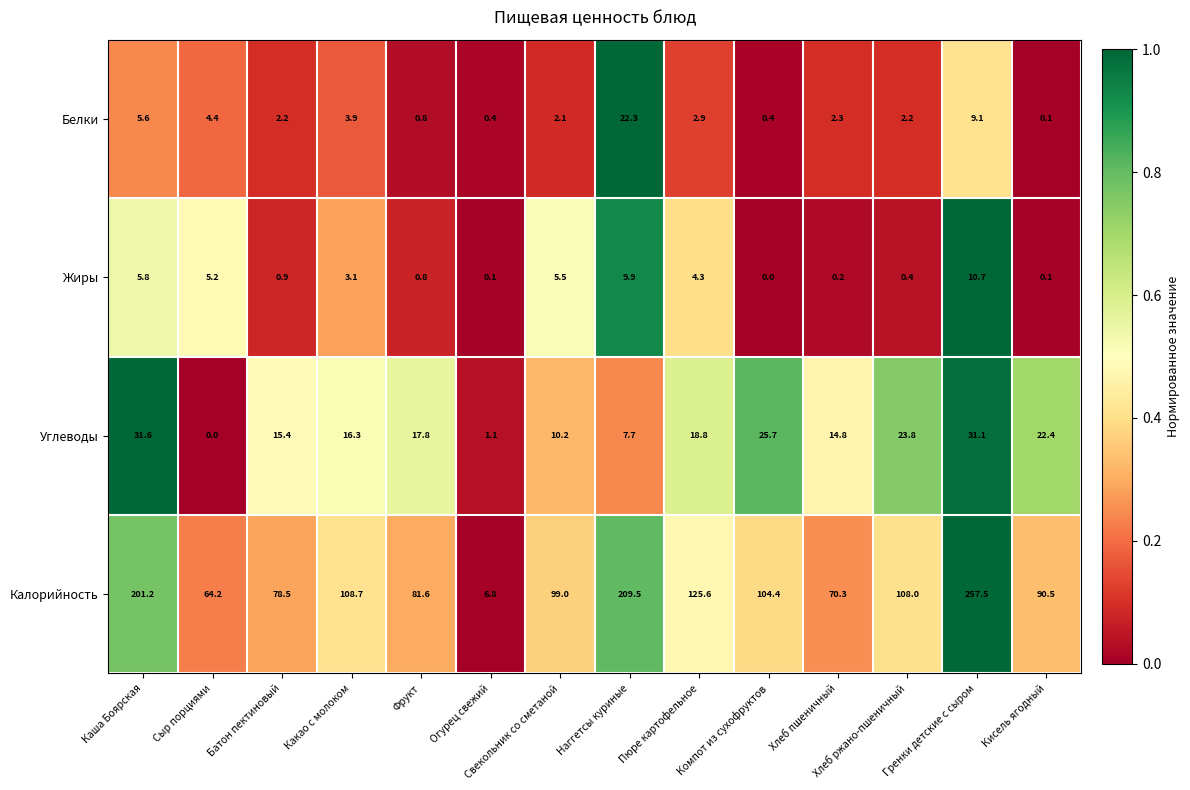

What is the sum of all Жиры values?

47.0